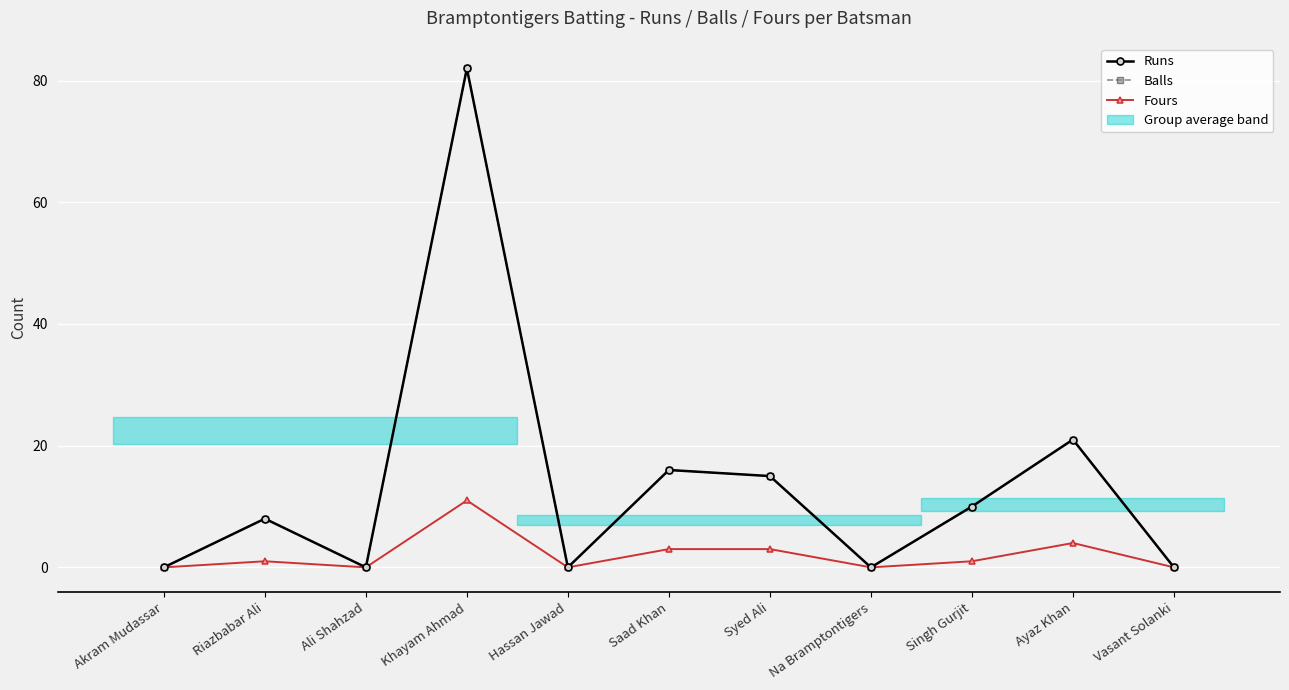

What are all the series names shown in the legend?

Runs, Balls, Fours